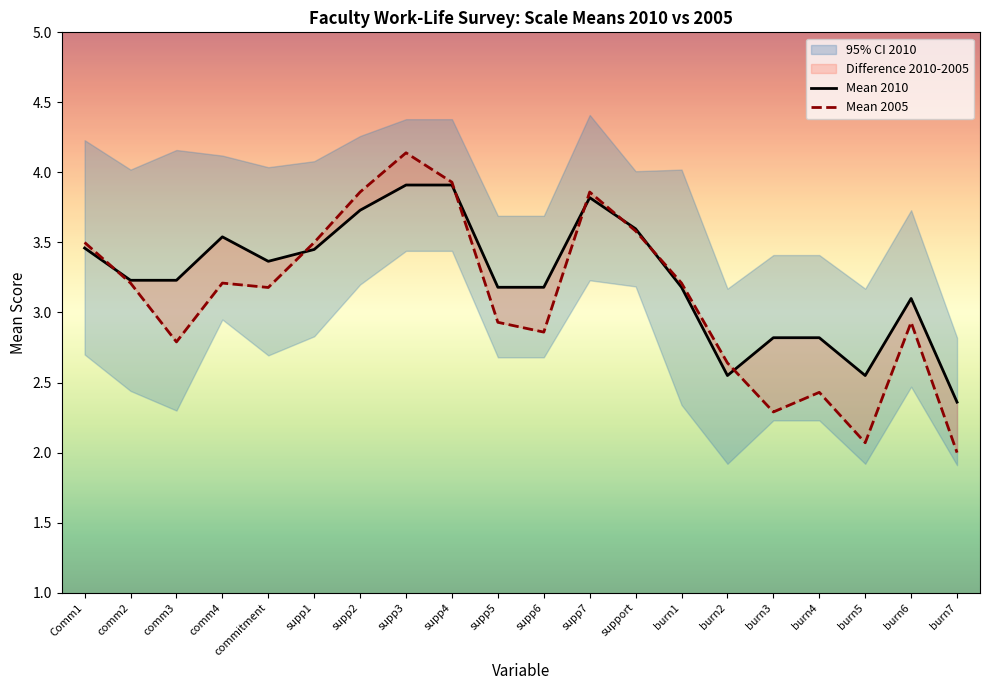

Where is the first local minimum for Mean 2005?

comm3